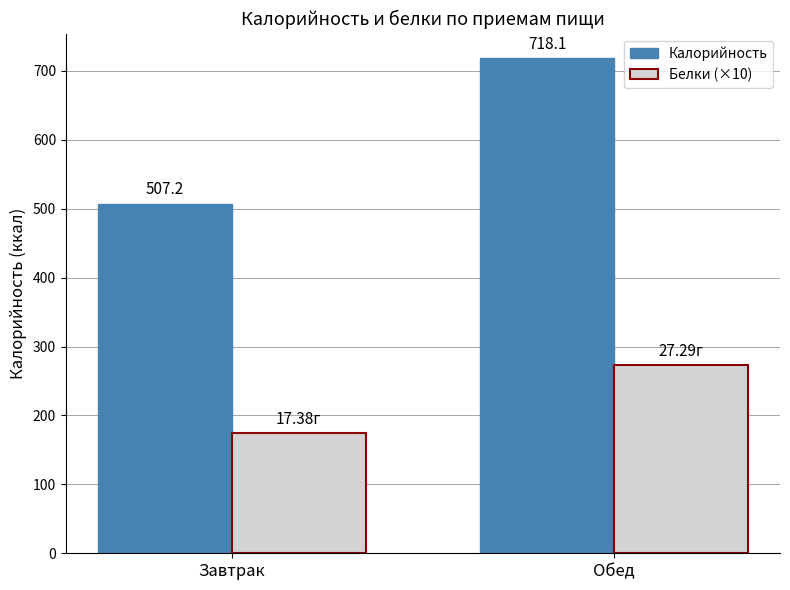

What is the label of the 2nd bar from the right?

Завтрак